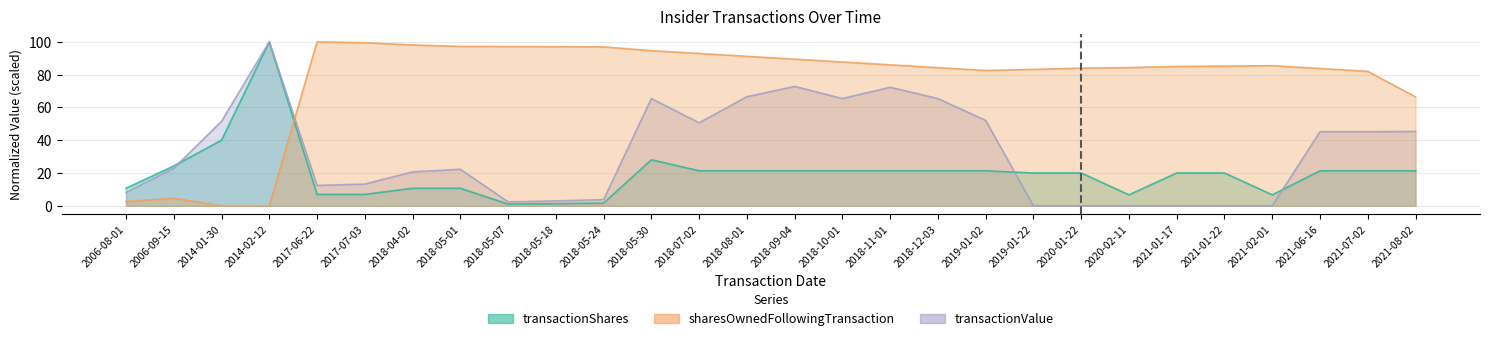

Which series changed the most between 2018-05-01 and 2021-08-02?

sharesOwnedFollowingTransaction